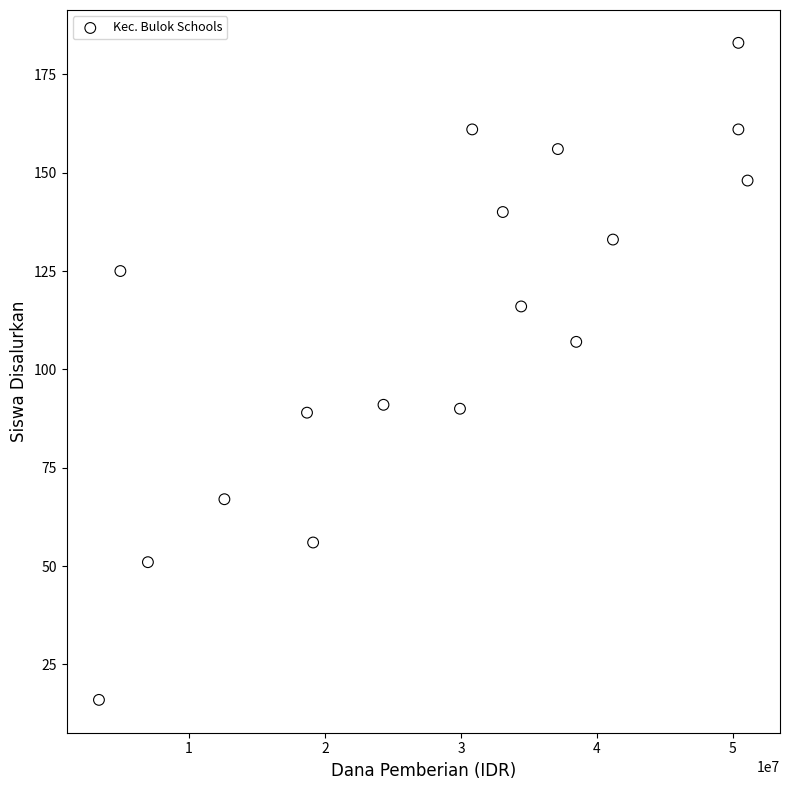

What is the range of X values (max minus min)?

47700000